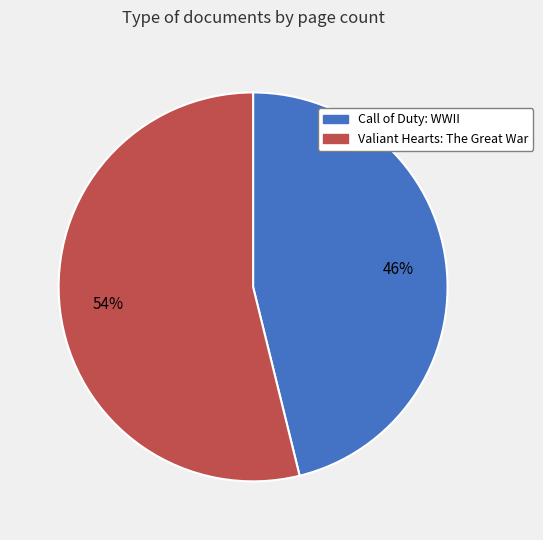

Which category has the smallest portion of the pie?

Call of Duty: WWII